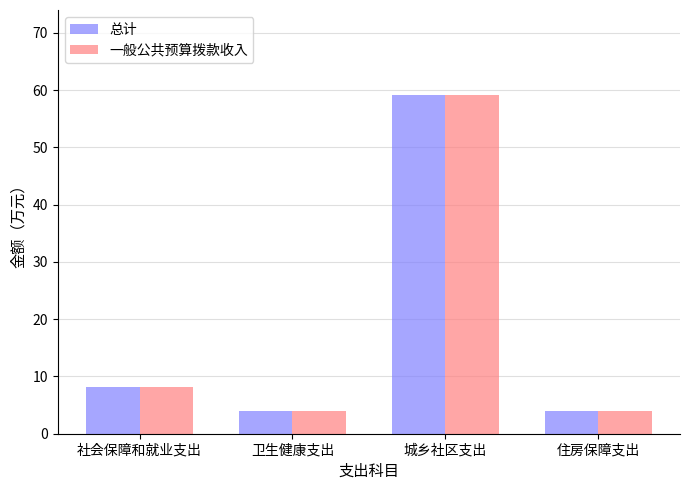

Where is 总计 nearest to the value 31?

社会保障和就业支出